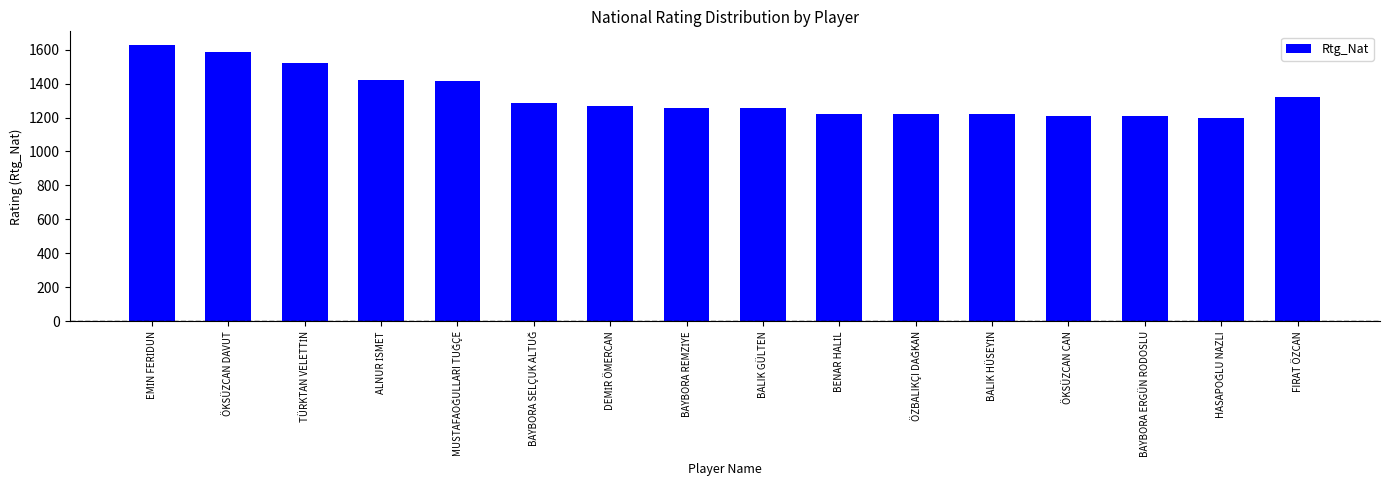

What is the label of the 3rd bar from the right?

BAYBORA ERGÜN RODOSLU